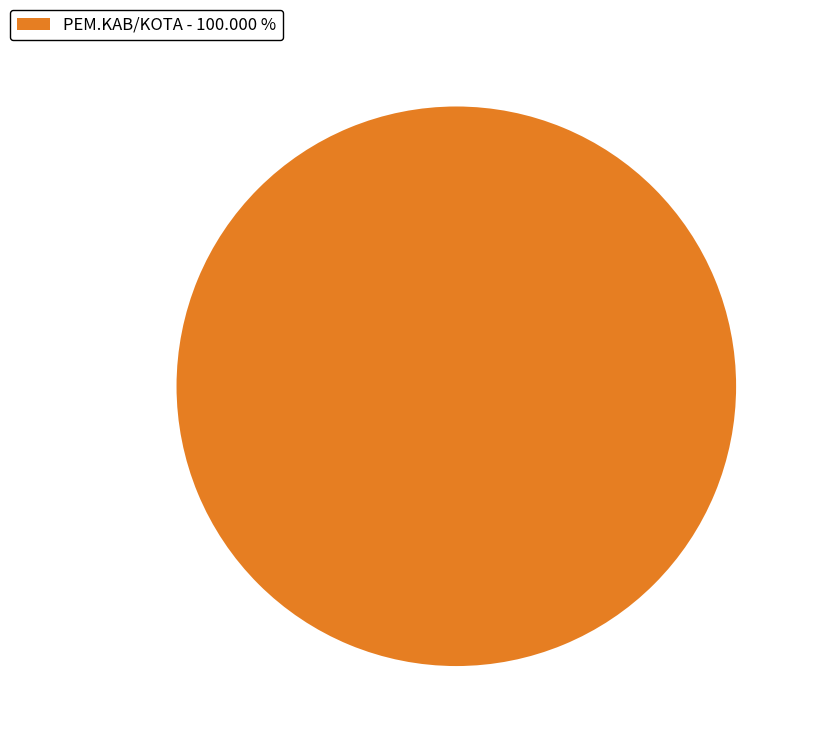

Rank the categories by value from highest to lowest.

PEM.KAB/KOTA - 100.000 %